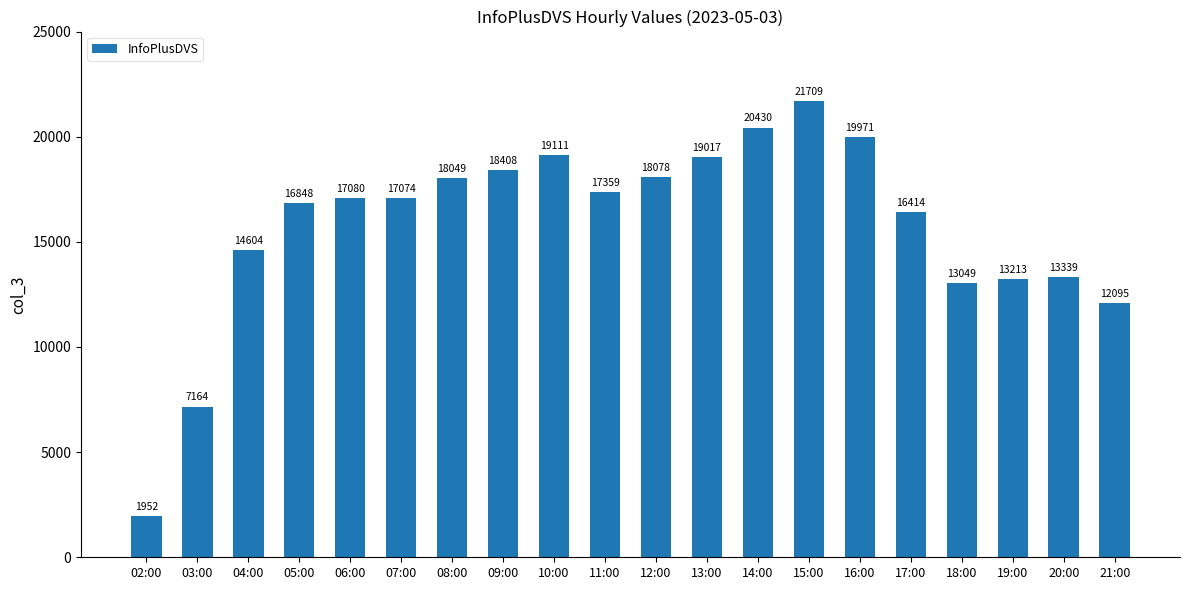

What is the sum of the values at 11:00 and 14:00?

37789